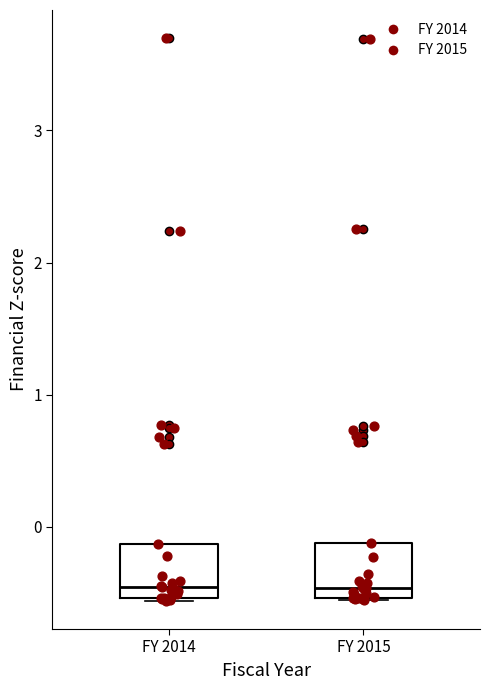

Reading left to right, transcribe this box plot: for each box, give where its median line is, the range the box spans, and where its two whiskers end, as read against the y-axis. The values are not printed on the chart, so give them approximately, as read against the axis.

FY 2014: median -0.5 (just above the box's lower edge), box -0.5 to -0.1, whiskers -0.6 to -0.1
FY 2015: median -0.5 (just above the box's lower edge), box -0.5 to -0.1, whiskers -0.6 to -0.1